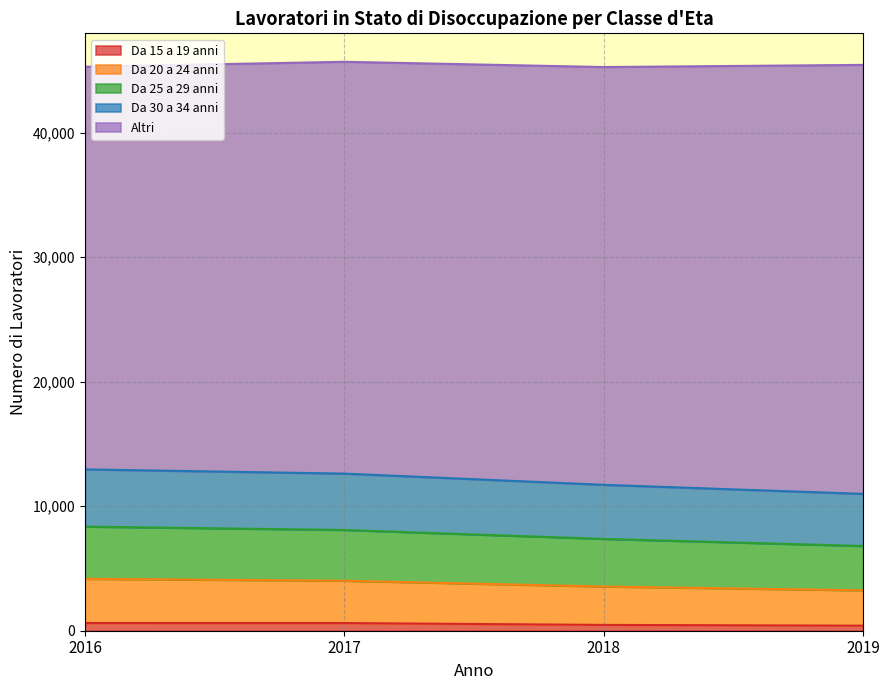

True or false: Da 20 a 24 anni and Da 15 a 19 anni intersect in this chart.

False